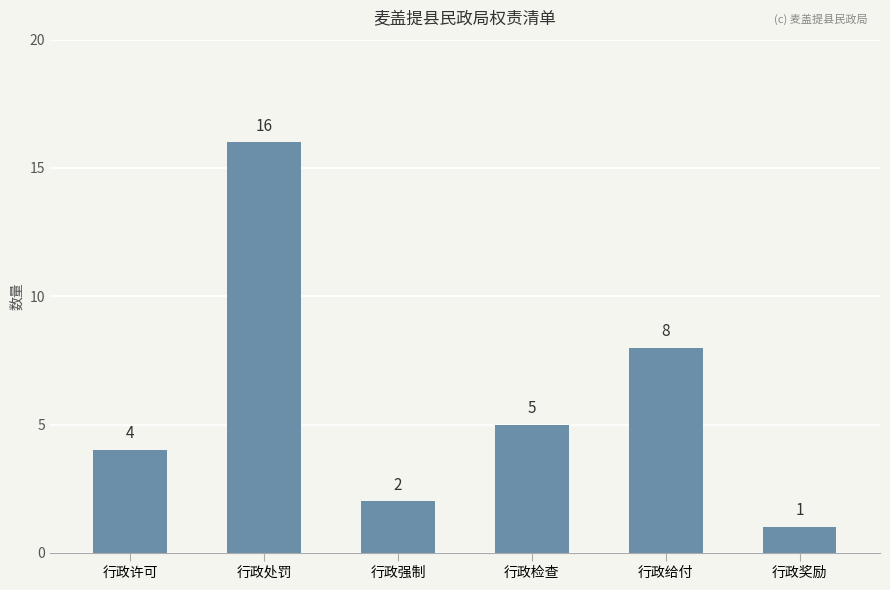

List the labels in order of value, smallest first.

行政奖励, 行政强制, 行政许可, 行政检查, 行政给付, 行政处罚